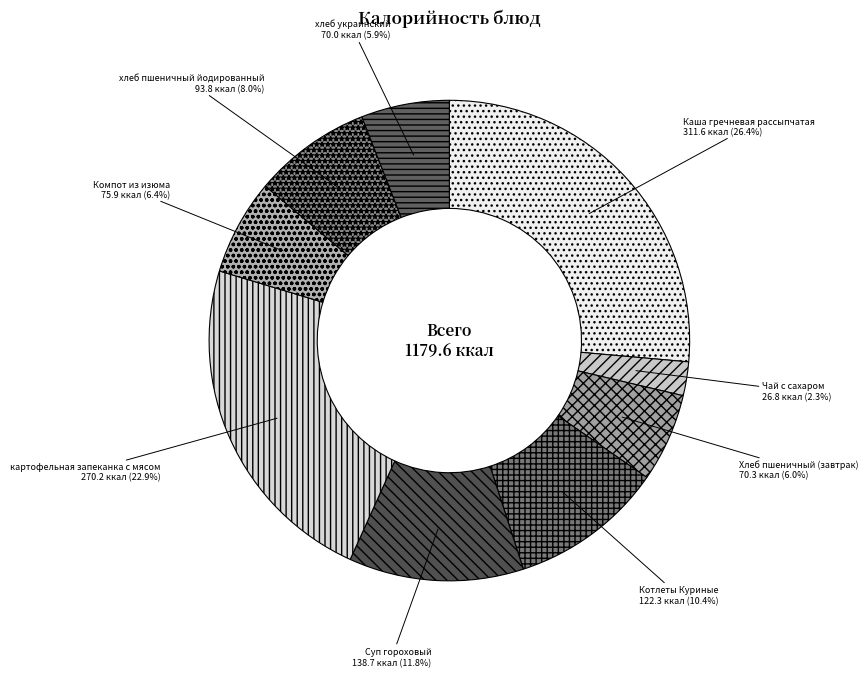

True or false: Котлеты Куриные accounts for 10% of the total.

True